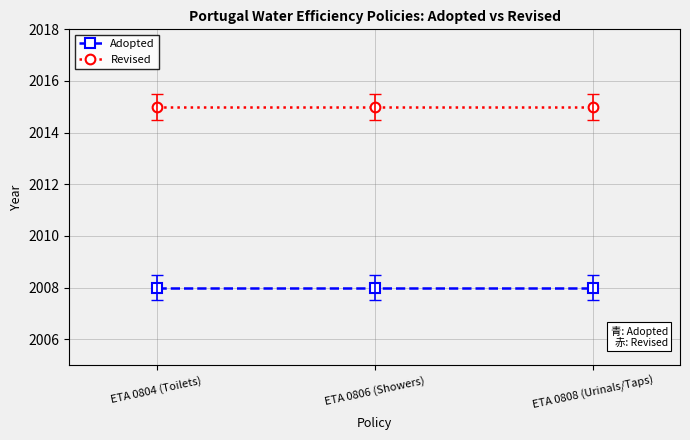

True or false: Adopted has a value of 1309 at ETA 0806 (Showers).

False